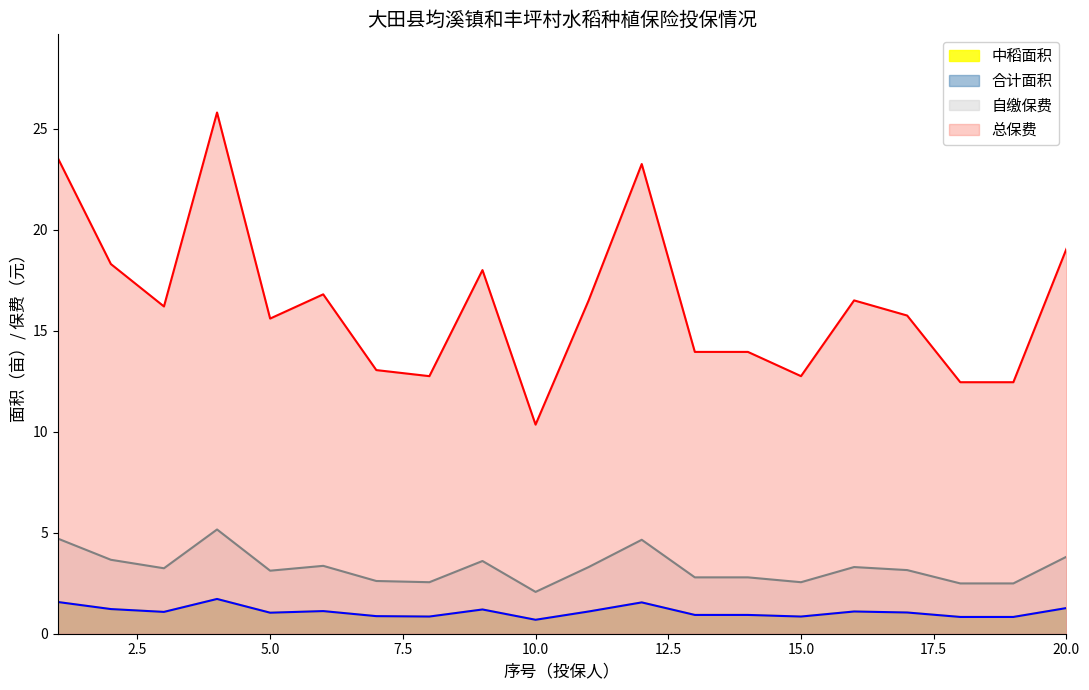

Reading left to right, extract all data points from this chart.

中稻面积: 1=1.6	2=1.2	3=1.1	4=1.7	5=1.0	6=1.1	7=0.9	8=0.8	9=1.2	10=0.7	11=1.1	12=1.6	13=0.9	14=0.9	15=0.8	16=1.1	17=1.1	18=0.8	19=0.8	20=1.3
合计面积: 1=1.6	2=1.2	3=1.1	4=1.7	5=1.0	6=1.1	7=0.9	8=0.8	9=1.2	10=0.7	11=1.1	12=1.6	13=0.9	14=0.9	15=0.8	16=1.1	17=1.1	18=0.8	19=0.8	20=1.3
自缴保费: 1=4.7	2=3.7	3=3.2	4=5.2	5=3.1	6=3.4	7=2.6	8=2.5	9=3.6	10=2.1	11=3.3	12=4.7	13=2.8	14=2.8	15=2.5	16=3.3	17=3.1	18=2.5	19=2.5	20=3.8
总保费: 1=23.6	2=18.3	3=16.2	4=25.8	5=15.6	6=16.8	7=13.1	8=12.8	9=18.0	10=10.3	11=16.5	12=23.2	13=13.9	14=13.9	15=12.8	16=16.5	17=15.8	18=12.4	19=12.4	20=19.1